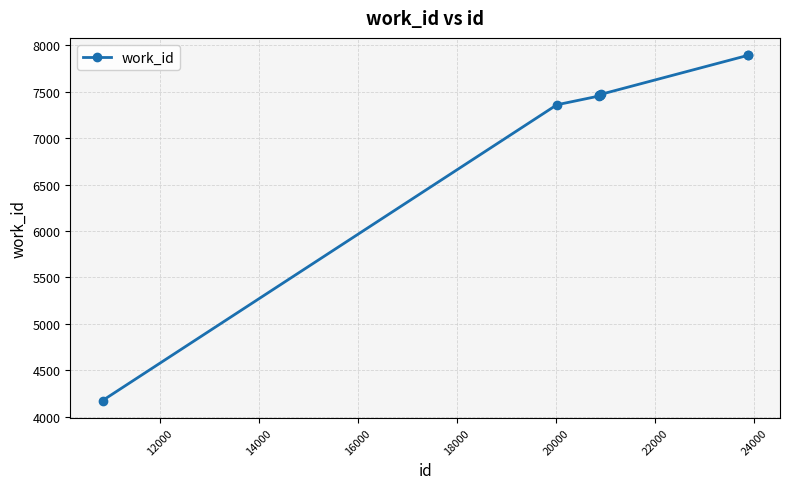

What is the difference between the maximum and minimum values?

3717